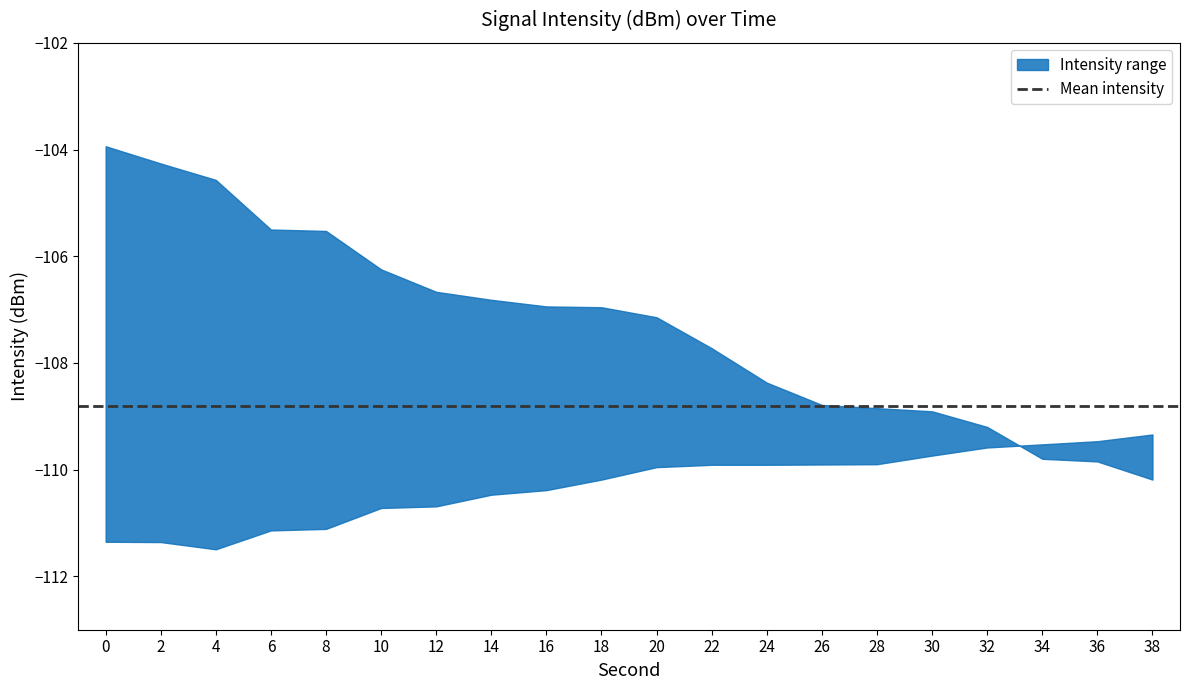

Which series has the largest total across all categories?

intensity_max